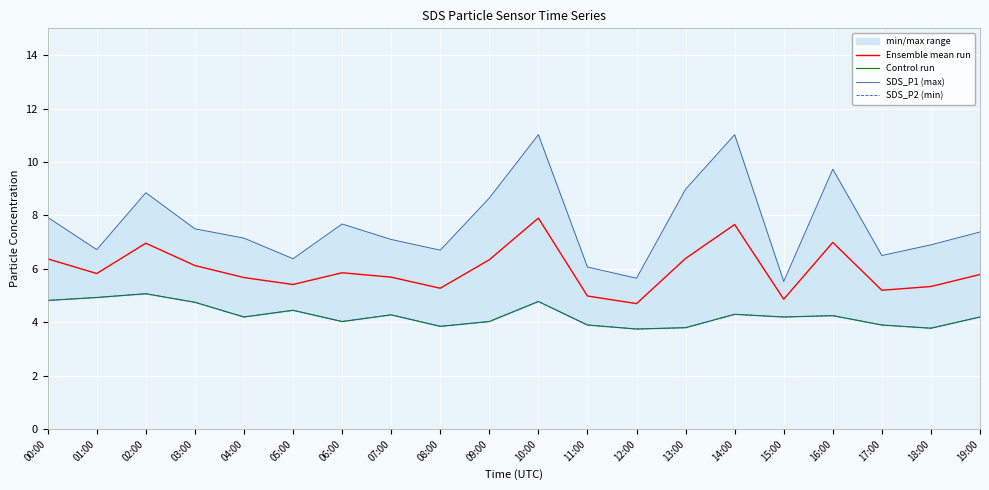

What is the sum of all SDS_P2 (min) values?

85.3